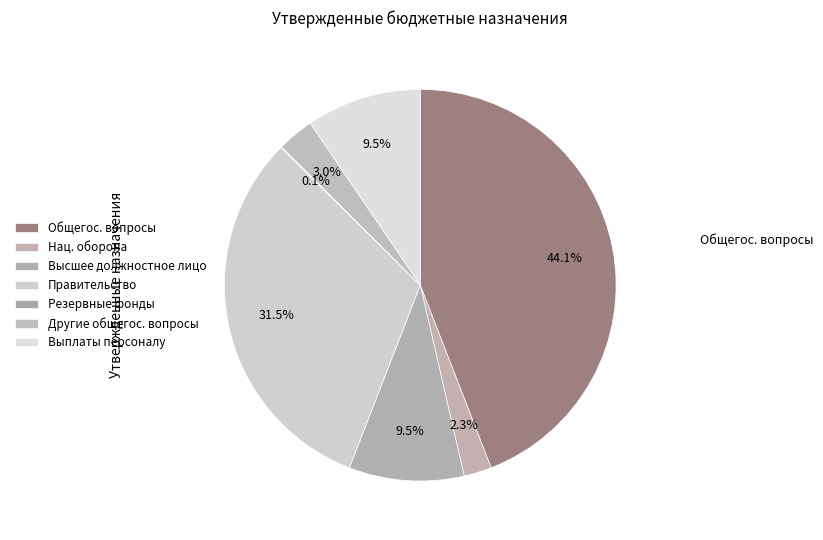

Is there a majority slice in this chart?

No